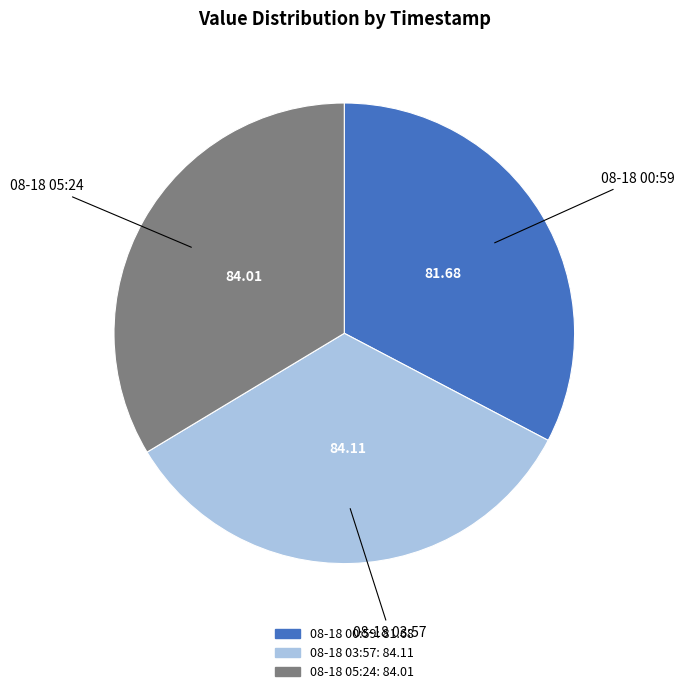

What is the ratio of the value at 08-18 03:57 to the value at 08-18 05:24?

1.0